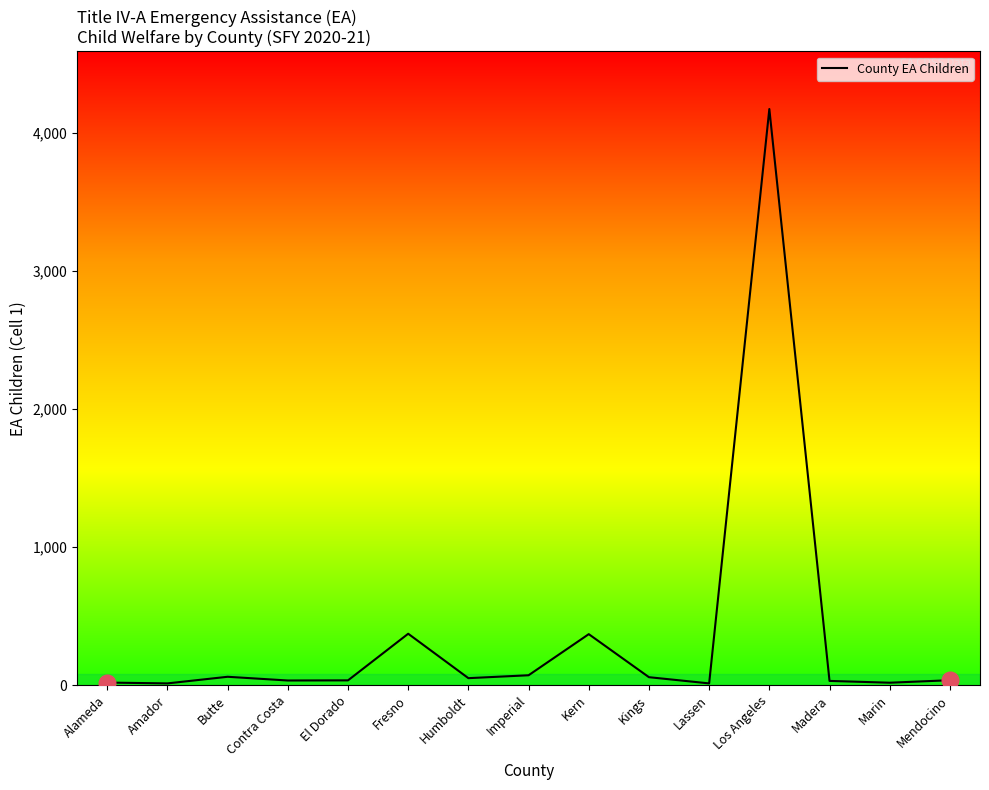

What value does the data have at Los Angeles?

4176